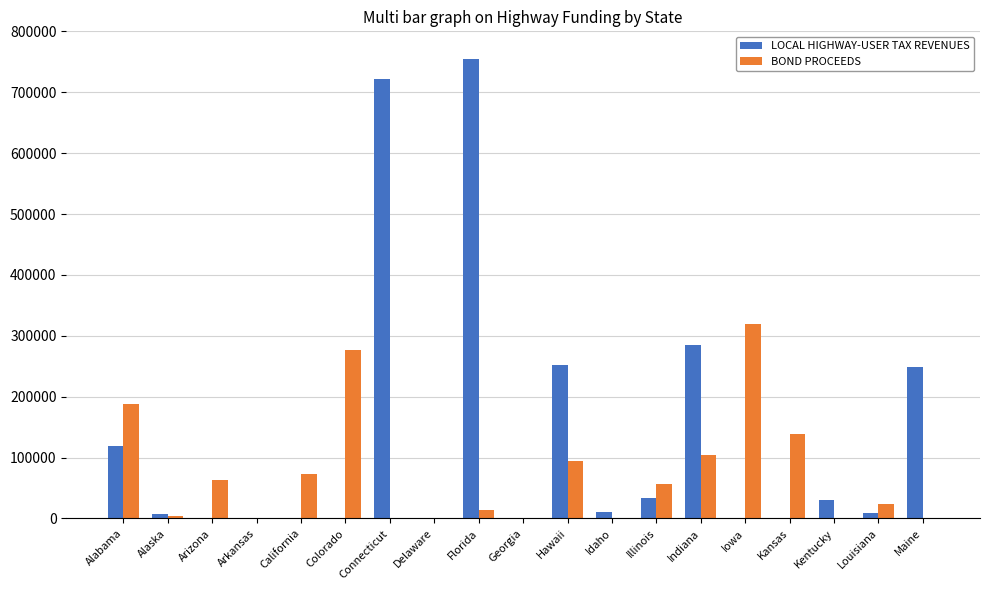

Which series has the largest total across all categories?

LOCAL HIGHWAY-USER TAX REVENUES